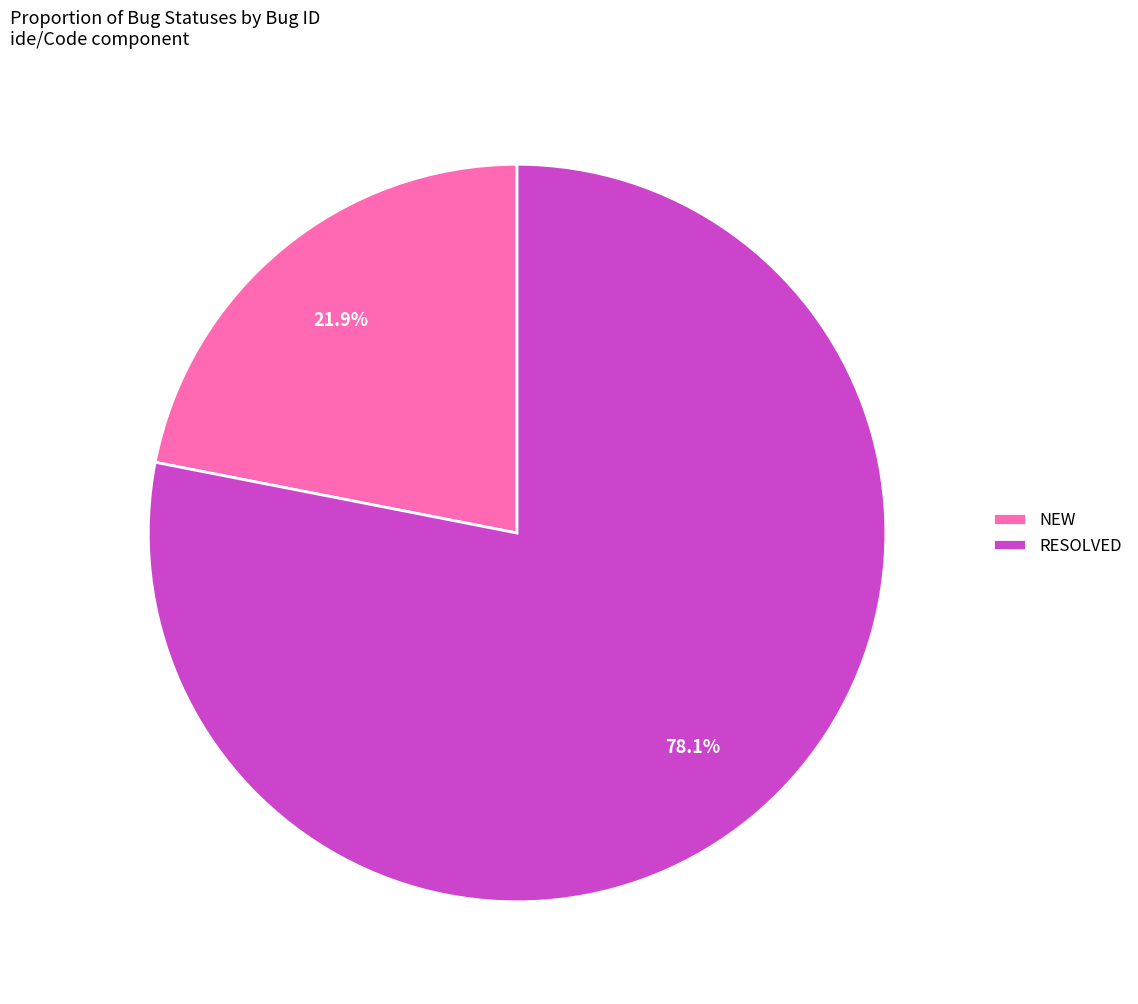

The RESOLVED slice represents 92% of the pie. True or false?

False